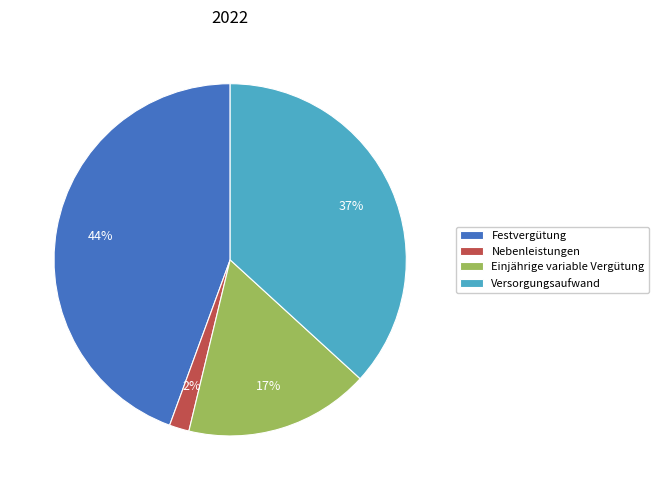

To the nearest percent, what is the combined percentage of Einjährige variable Vergütung and Festvergütung?

61%